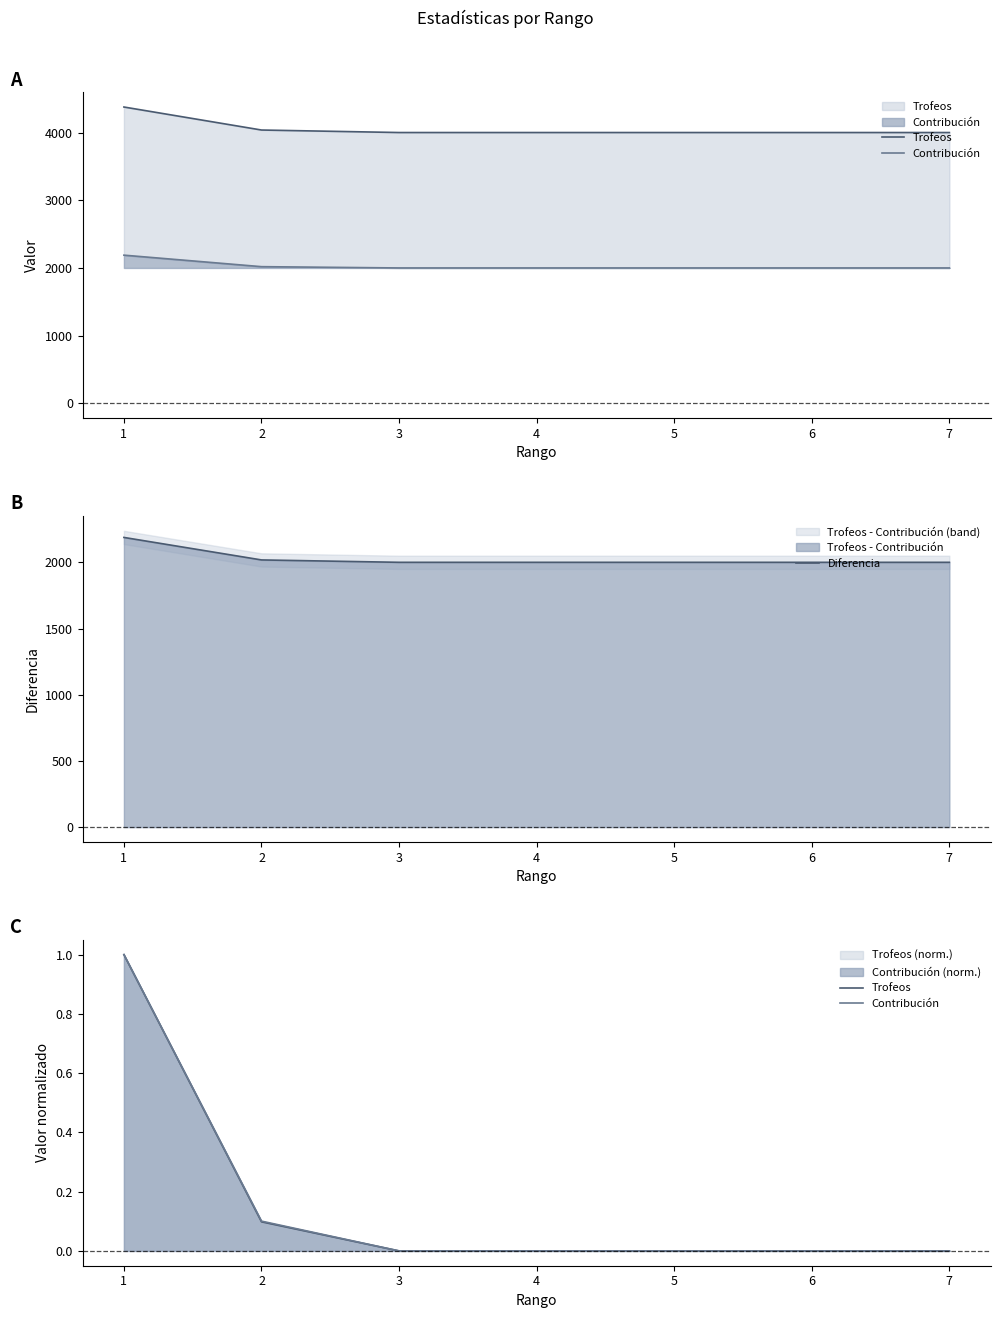

Rank the categories by Contribución value from lowest to highest.

3, 4, 5, 6, 7, 2, 1